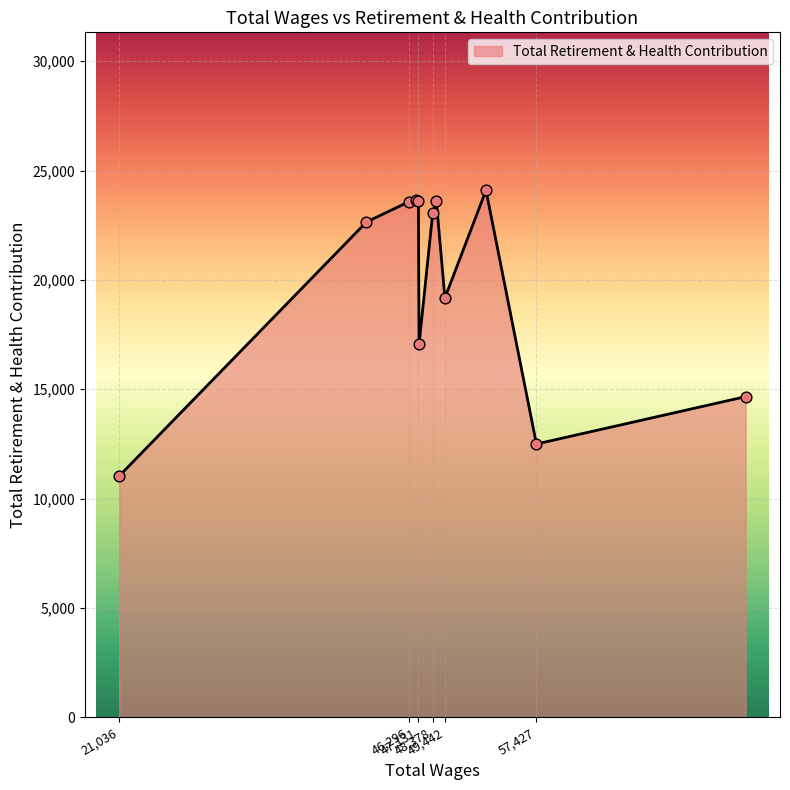

What is the difference between the maximum and minimum values?

13057